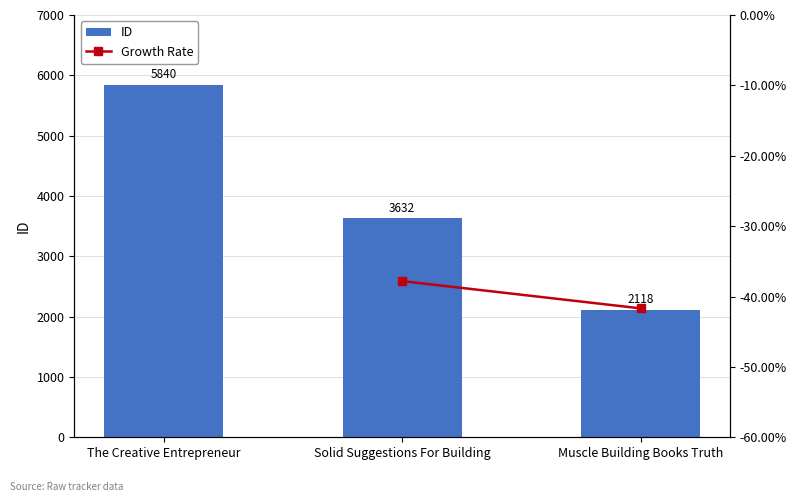

What is the maximum value shown in the chart?

5840